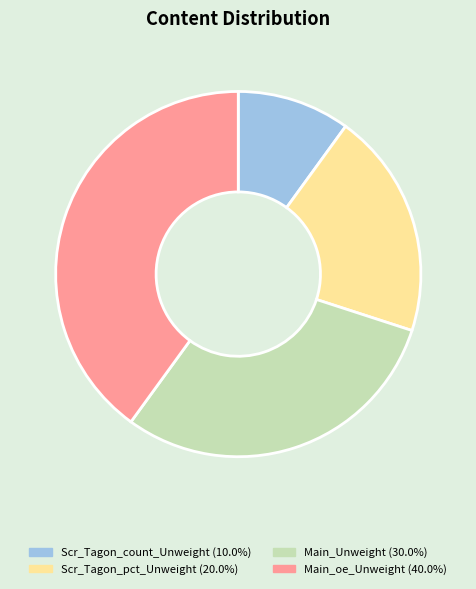

What is the smallest slice in the pie chart?

Scr_Tagon_count_Unweight